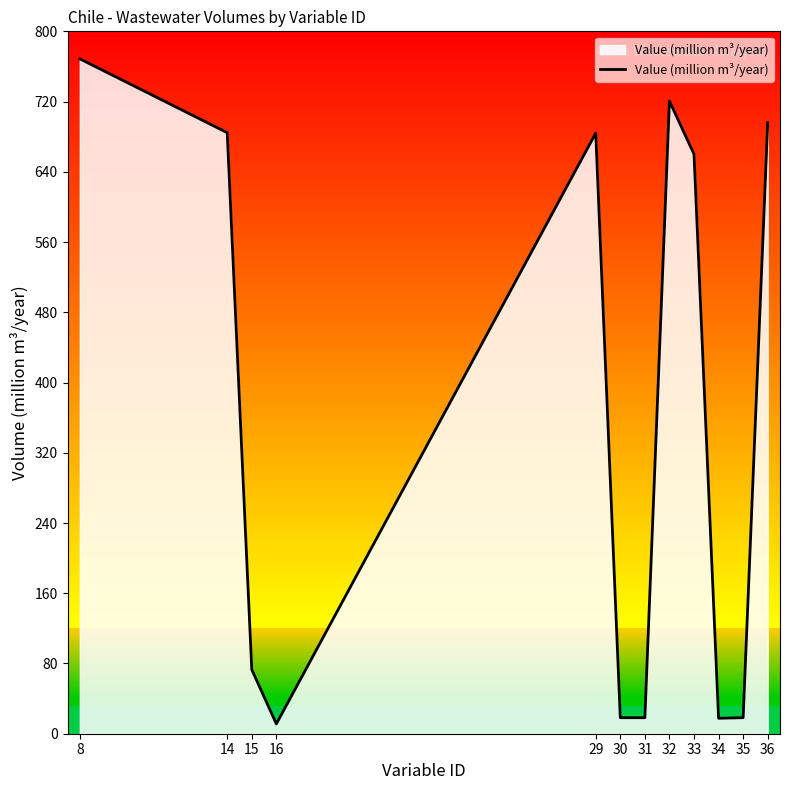

What is the change in value from 8 to 30?

-750.4